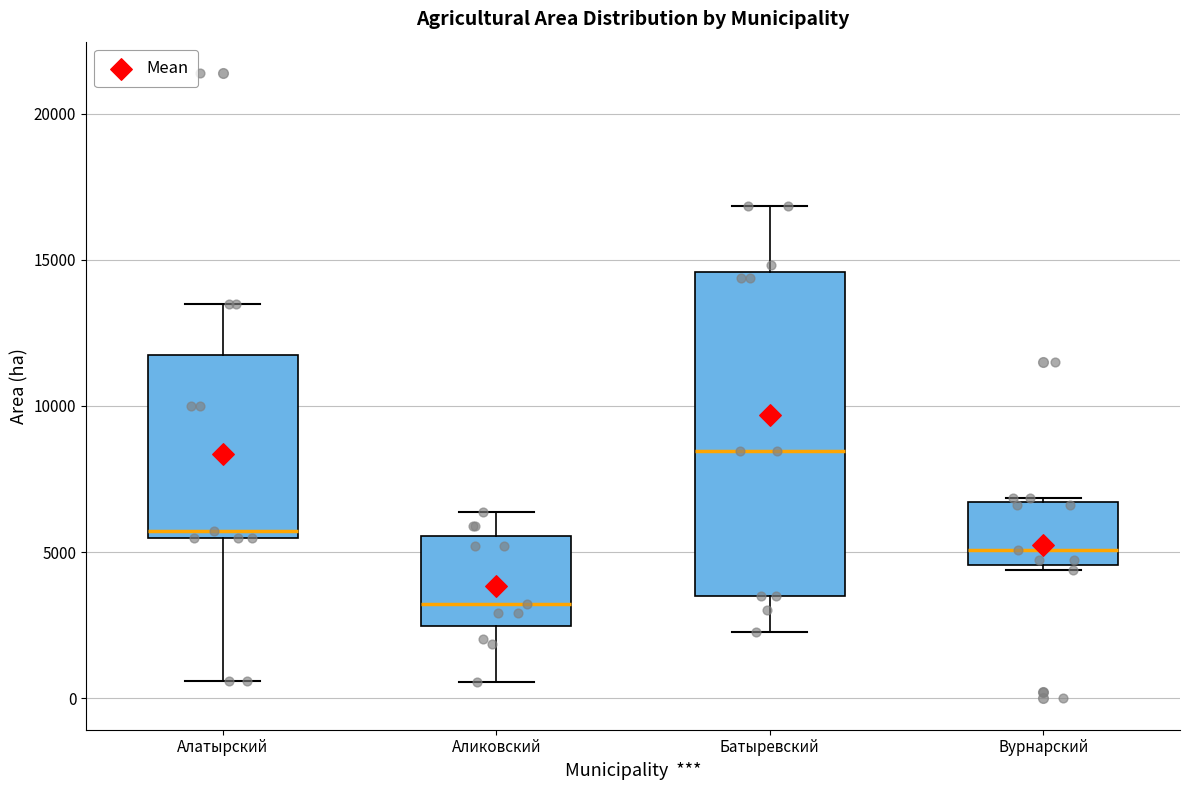

Where is the lower edge of the box for Батыревский on the y-axis? The values are not printed on the chart, so give them approximately, as read against the axis.

3500